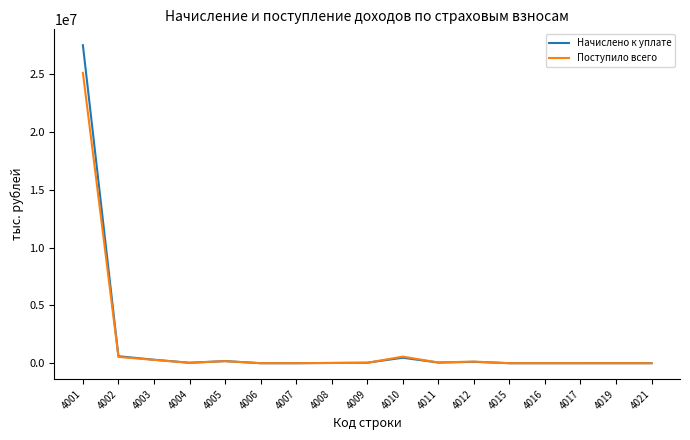

In Поступило всего, how many points are higher than both neighbors (excluding endpoints)?

4